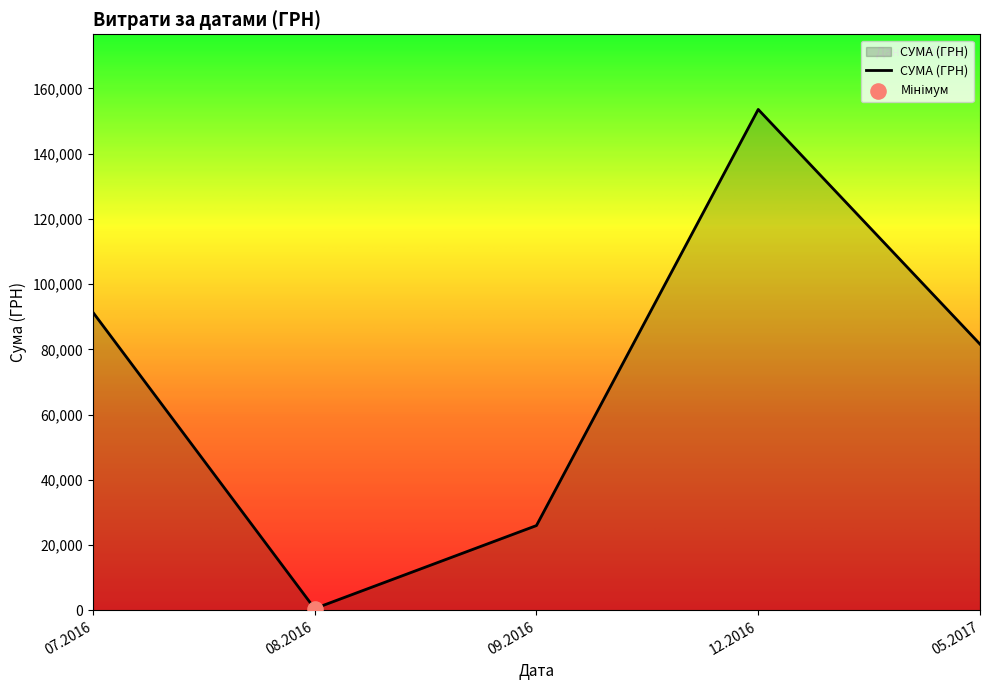

What is the change in value from 12.2016 to 05.2017?

-71937.8